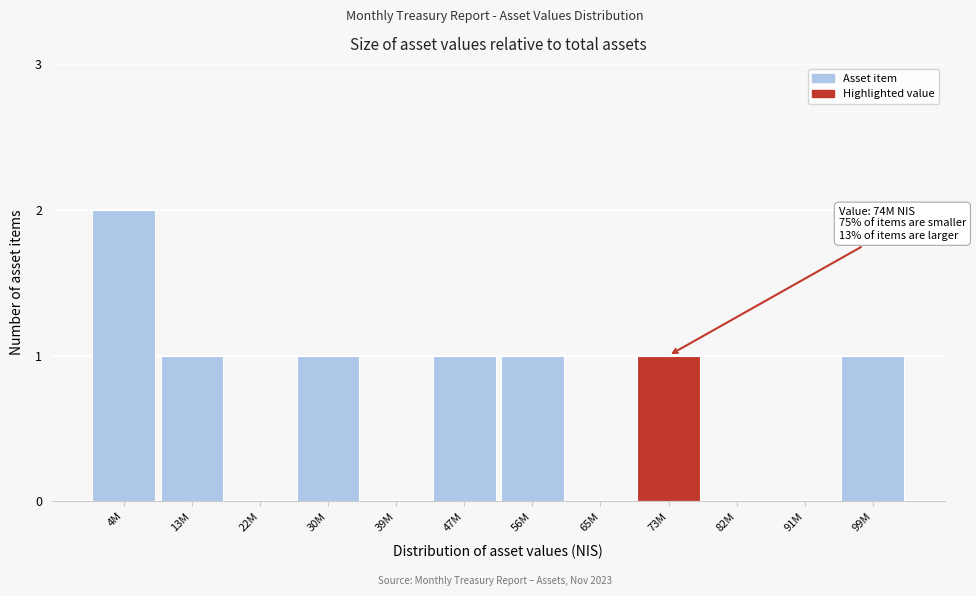

Reading right to left, transcribe all the data shown in this chart.

99M=1	91M=0	82M=0	73M=1	65M=0	56M=1	47M=1	39M=0	30M=1	22M=0	13M=1	4M=2